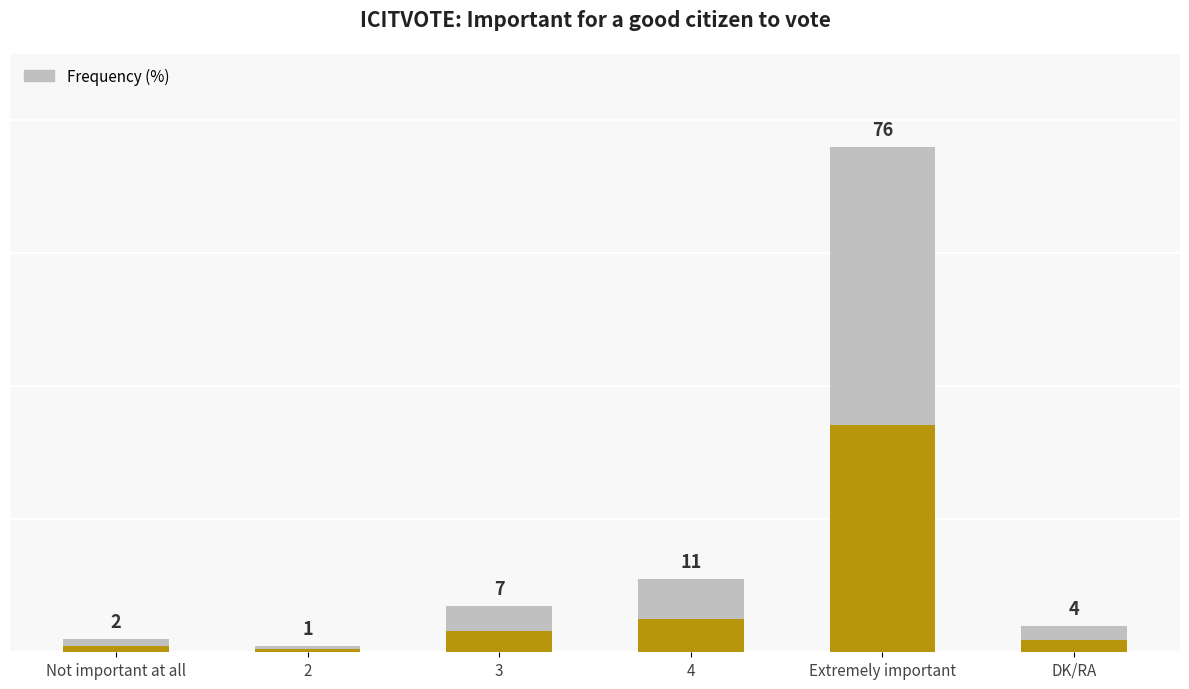

What is the change in value from 4 to DK/RA?

-7